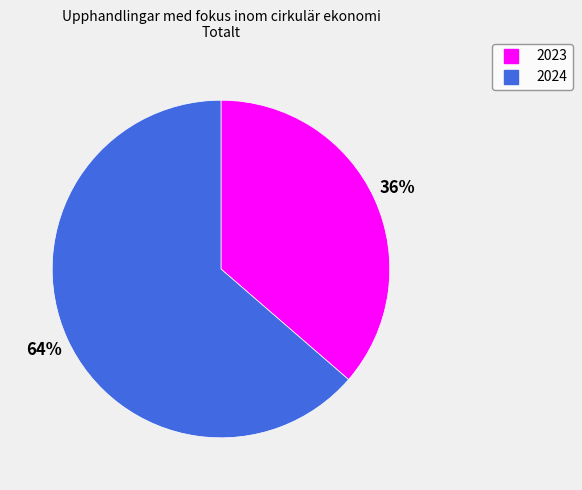

Which category has the biggest portion of the pie?

2024